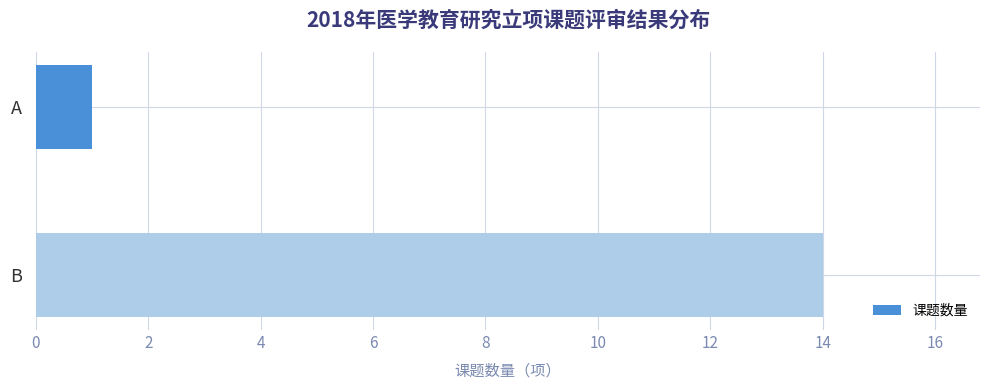

What is the minimum value shown in the chart?

1